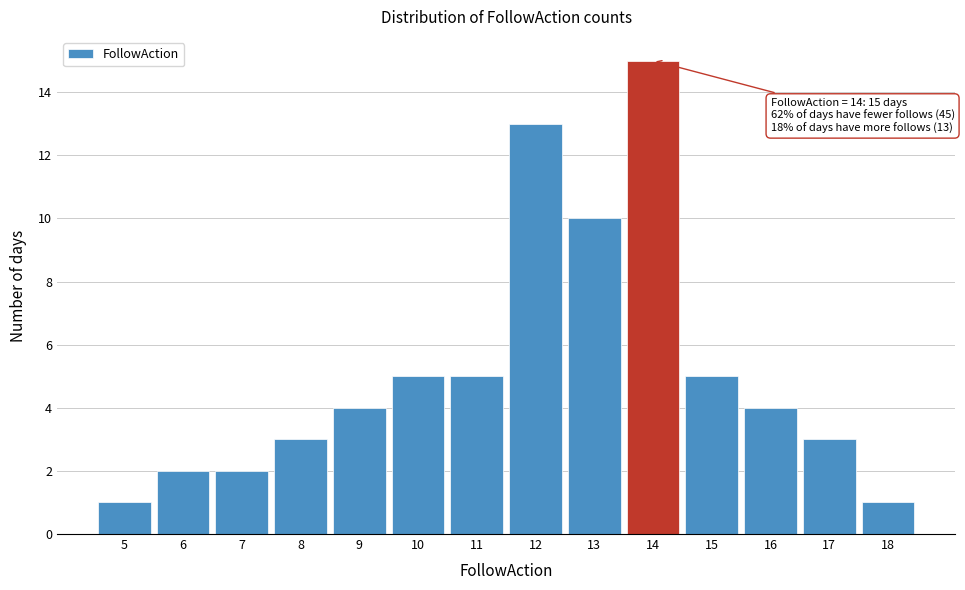

Which range on the x-axis has the tallest bar?

13.5 to 14.5